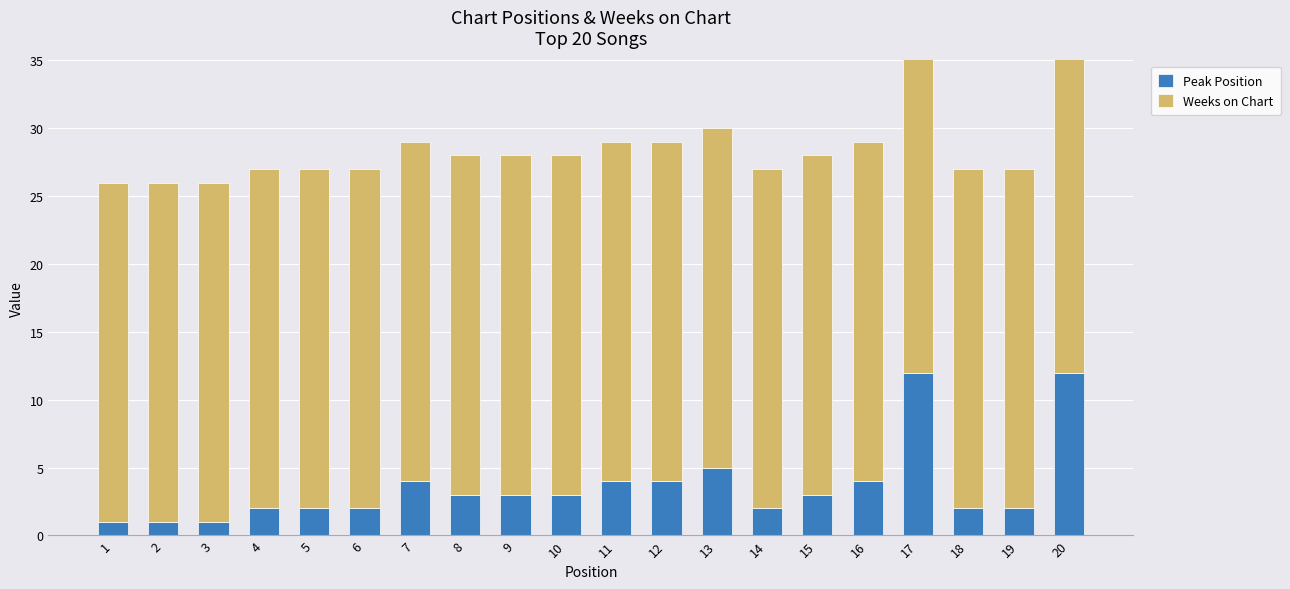

How many categories are shown in the chart?

20